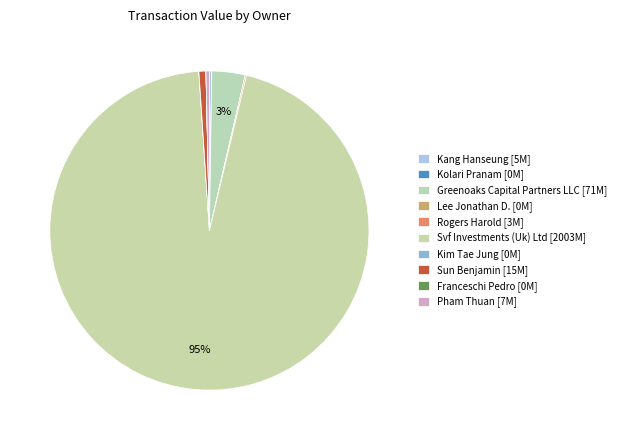

Do Kolari Pranam and Rogers Harold together represent more than half of the pie?

No